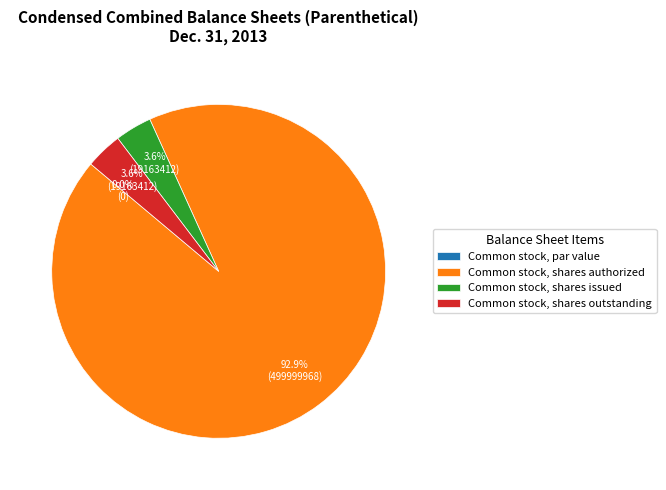

Between Common stock, shares authorized and Common stock, par value, which is larger?

Common stock, shares authorized